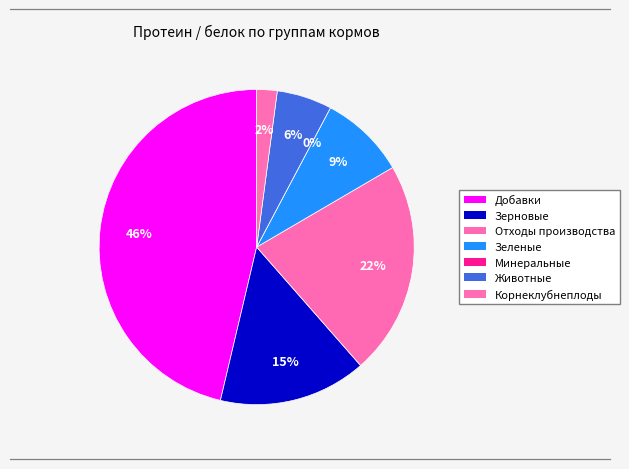

To the nearest percent, what percentage of the pie is Корнеклубнеплоды?

2%